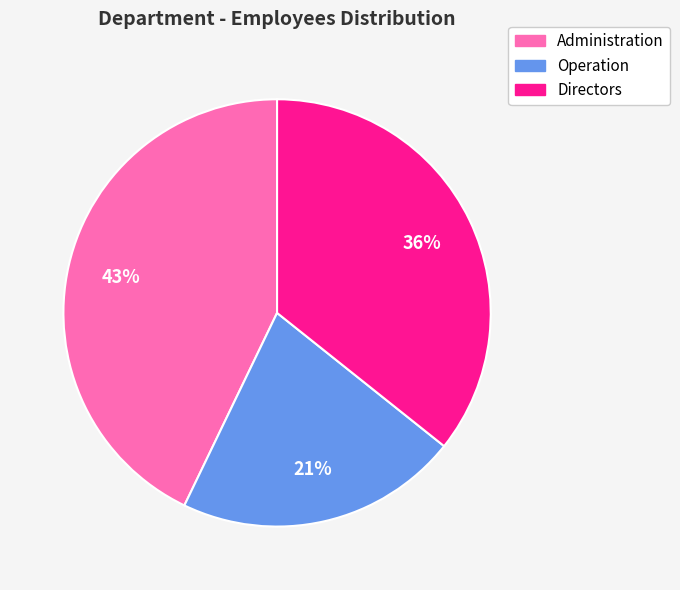

To the nearest percent, what is the average slice percentage?

33%